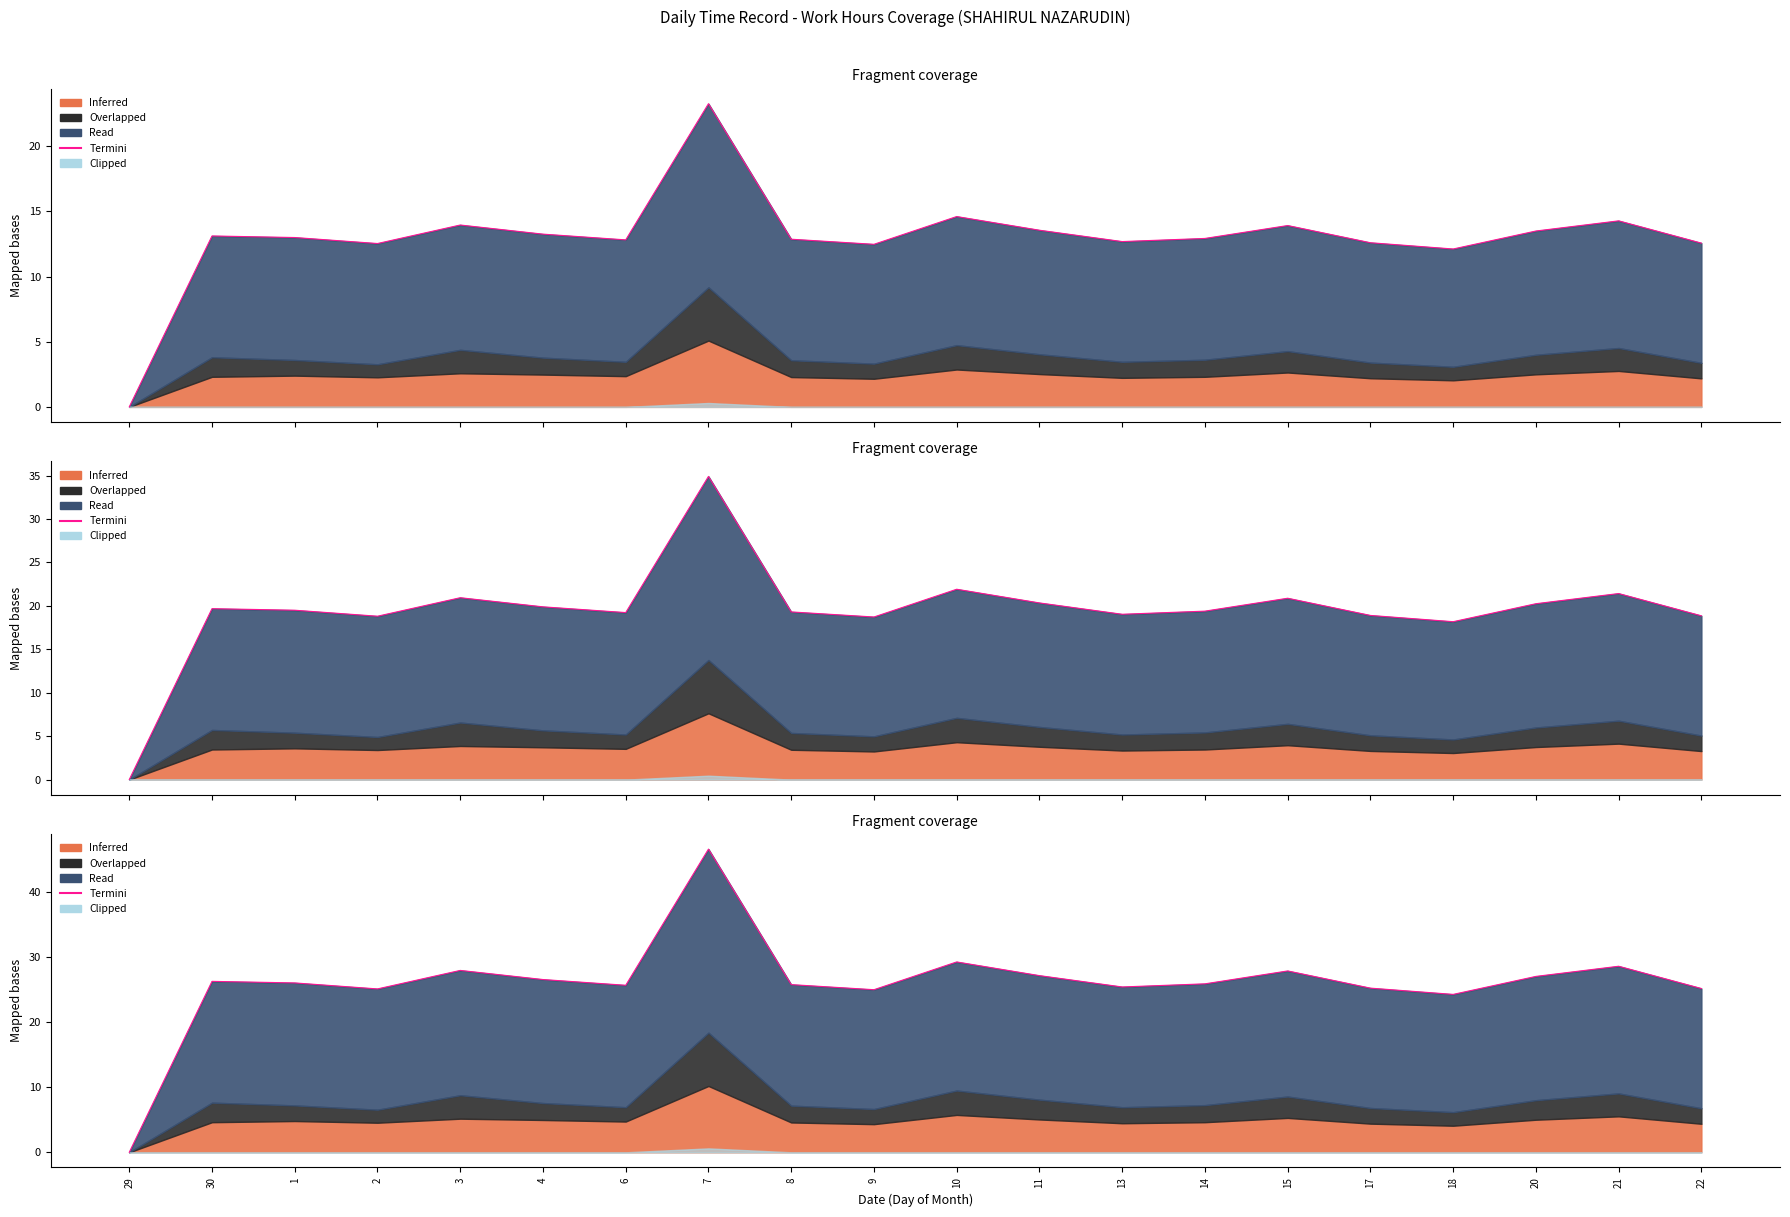

What is the label of the 11th point from the right?

9